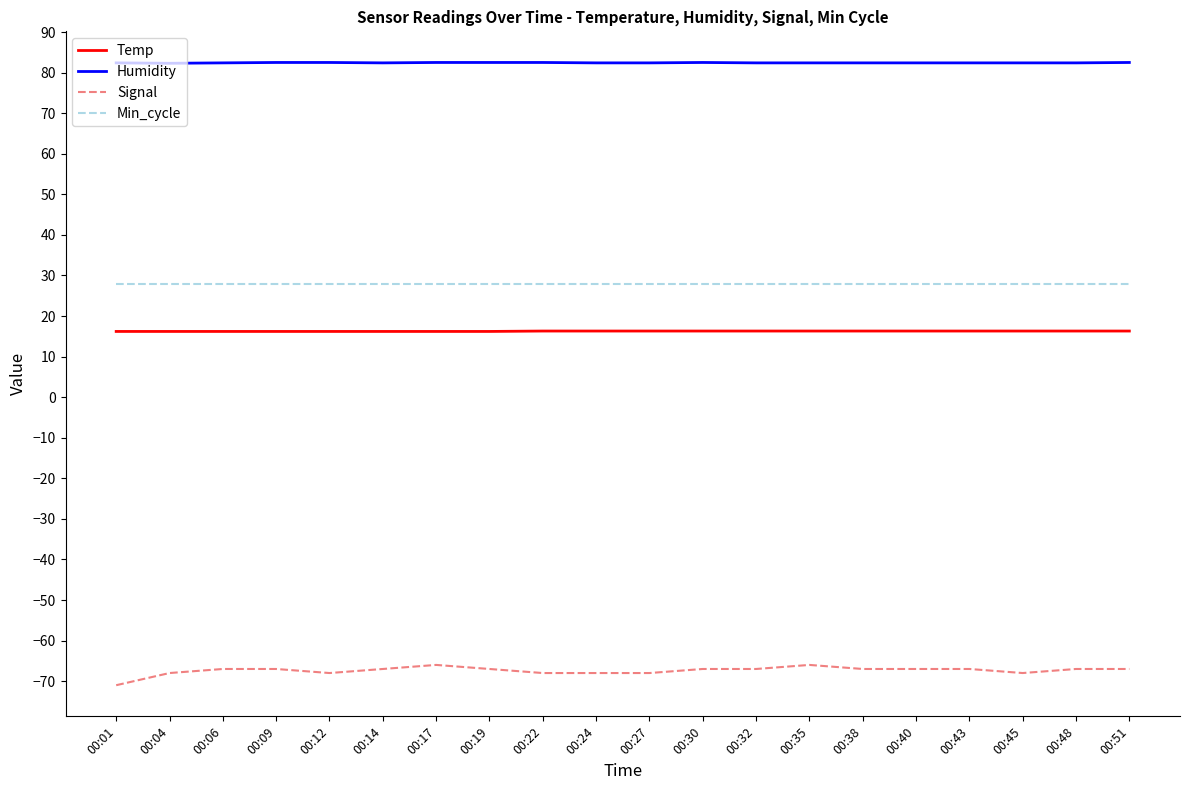

List the series in order of their peak value, lowest first.

Signal, Temp, Min_cycle, Humidity